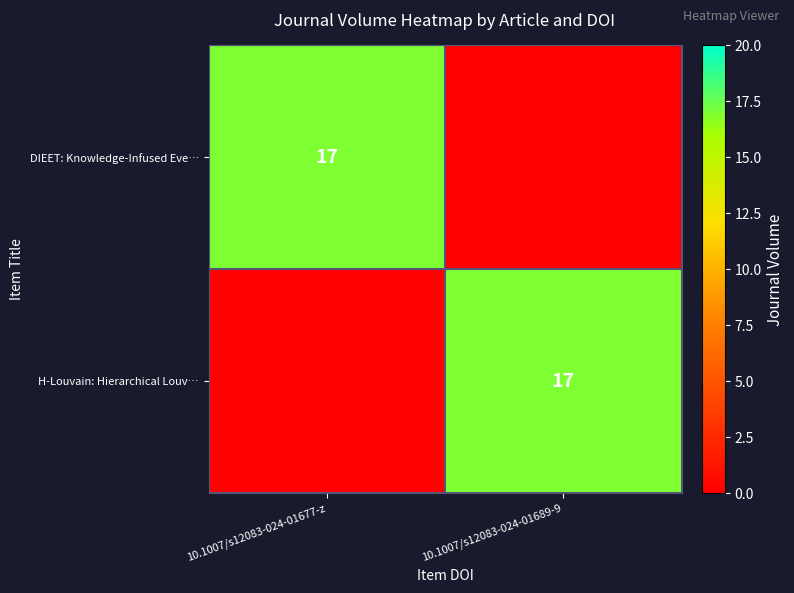

Is it true that H-Louvain: Hierarchical Louv… equals 28 at 10.1007/s12083-024-01689-9?

False